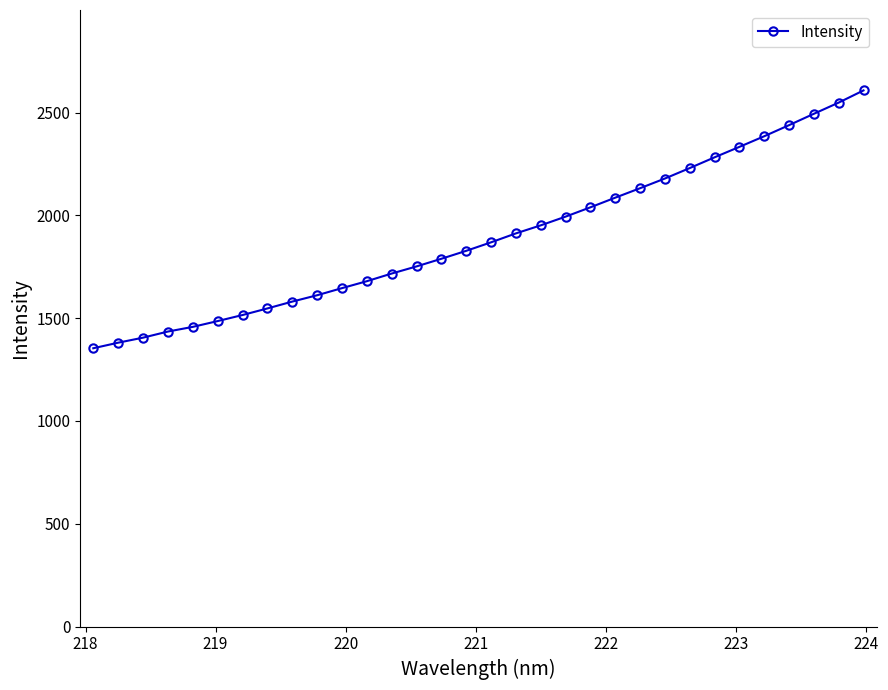

What is the average value?

1896.0